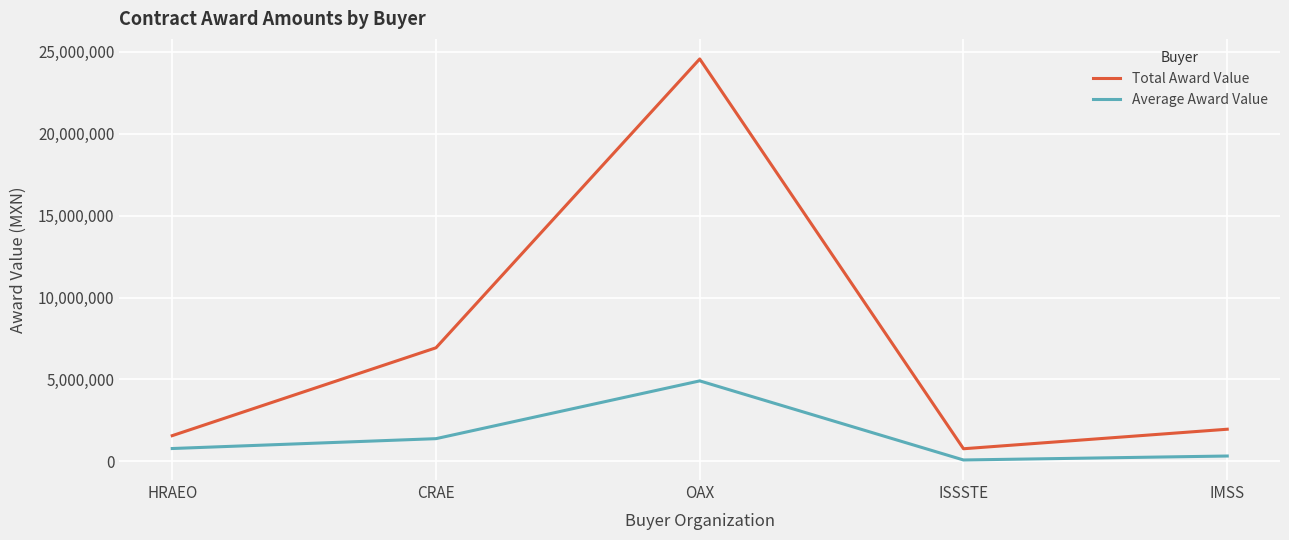

True or false: Total Award Value and Average Award Value cross at least once.

False